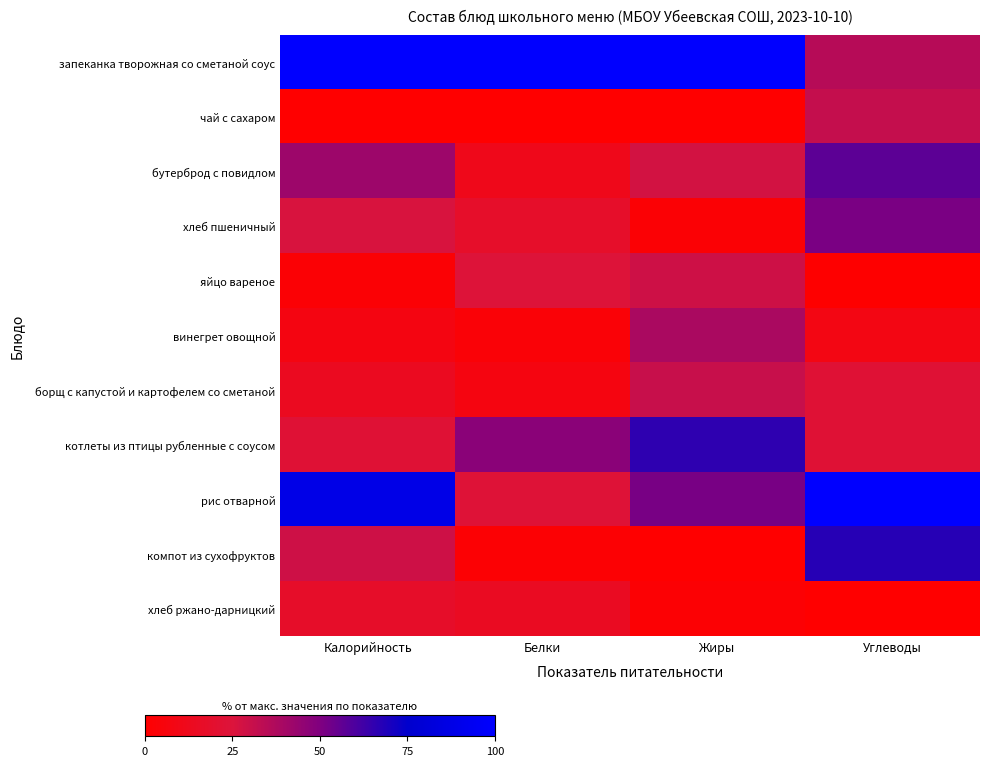

What is the spread (max minus min) of values at Углеводы?

100.0